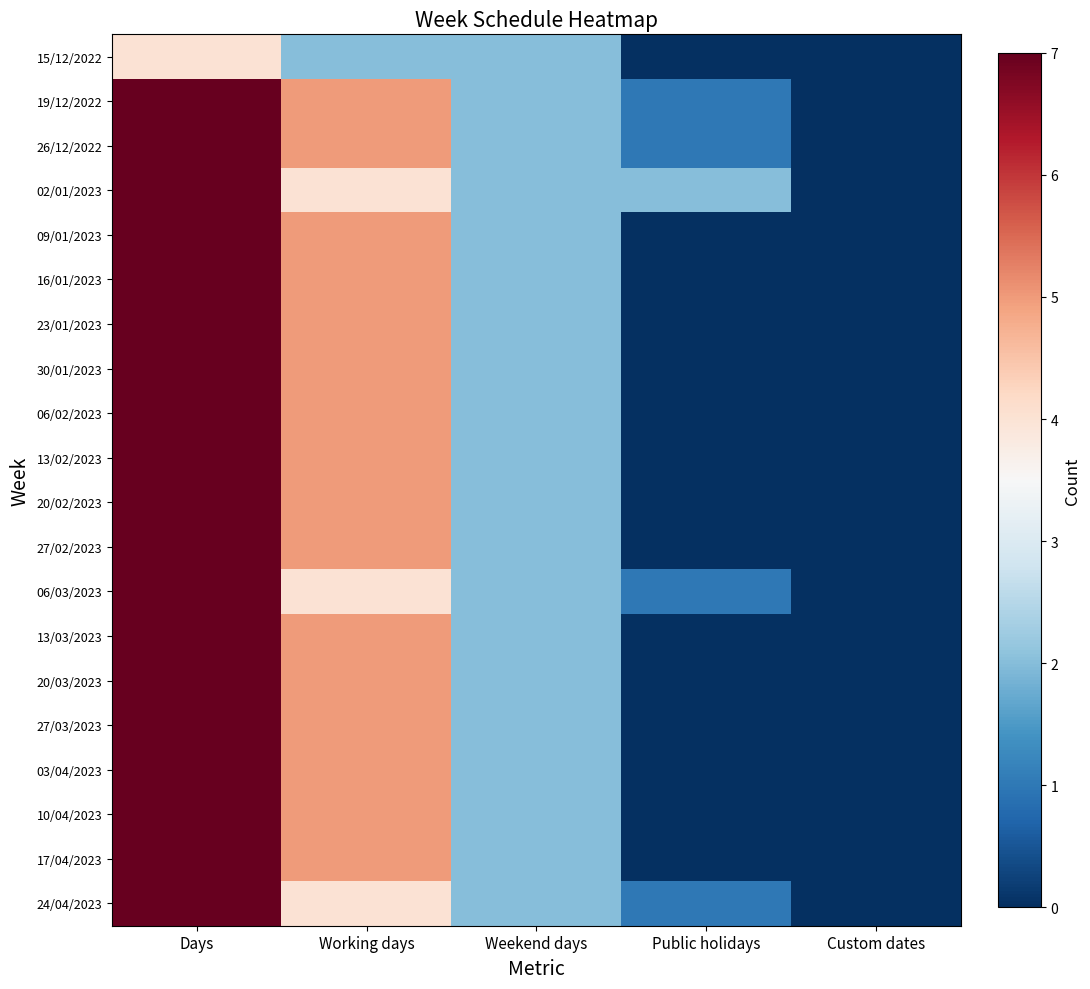

What is the total value across all series at Public holidays?

6